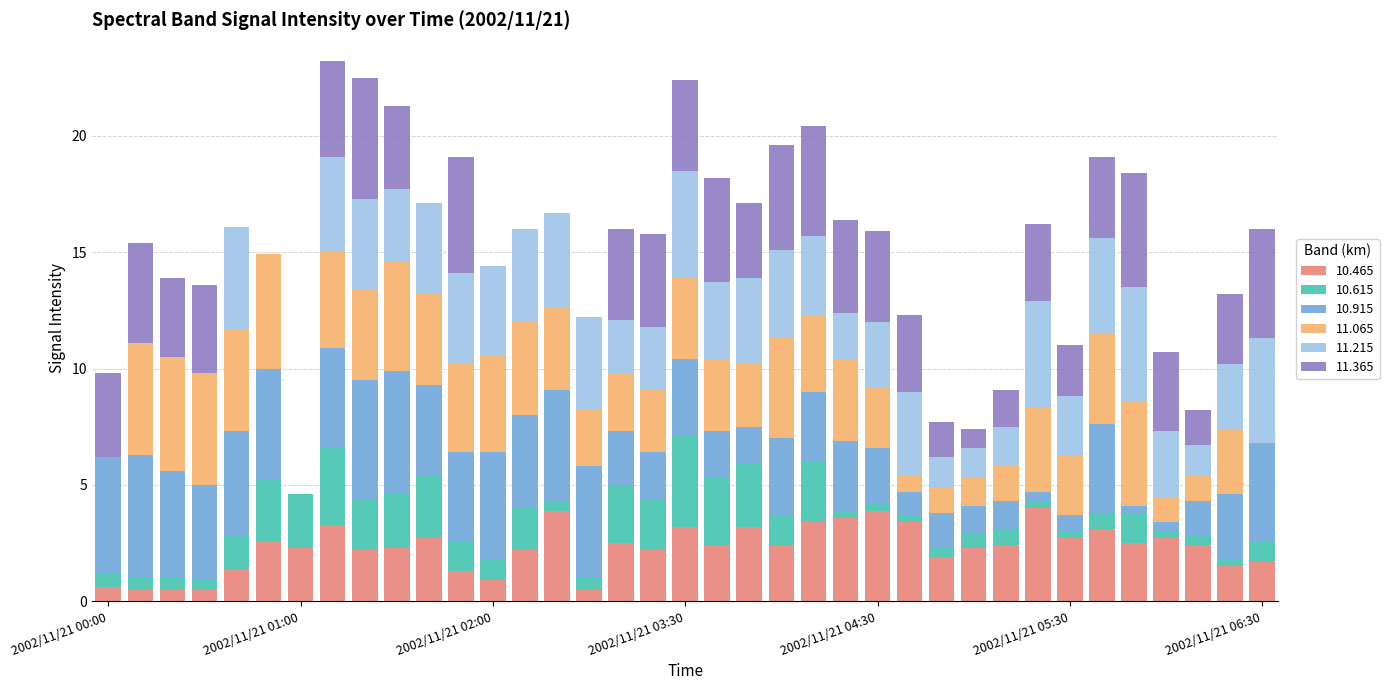

What are all the series names shown in the legend?

10.465, 10.615, 10.915, 11.065, 11.215, 11.365